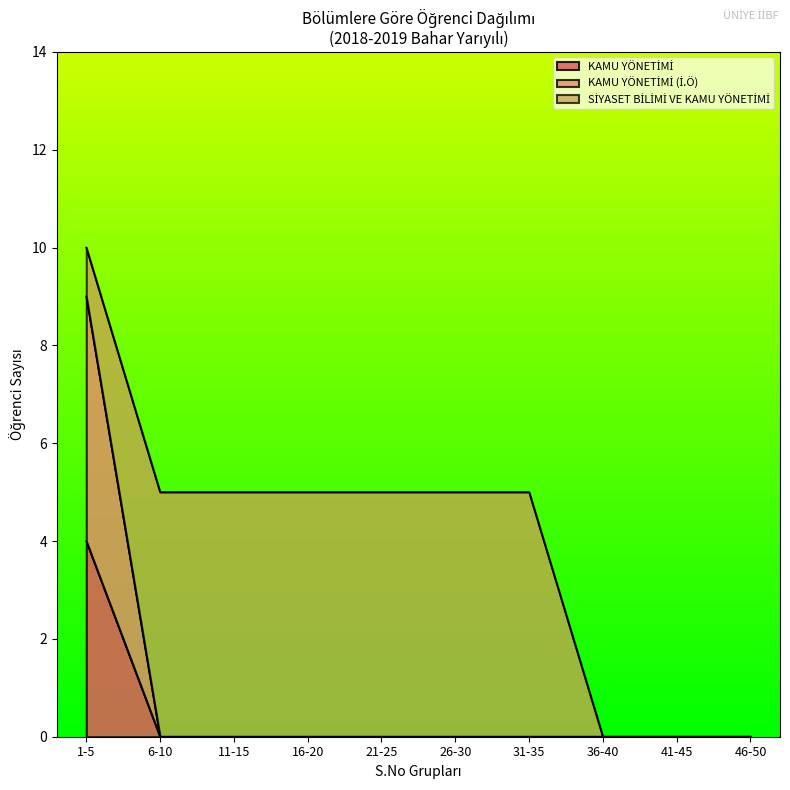

At which category is the sum across all series the highest?

1-5